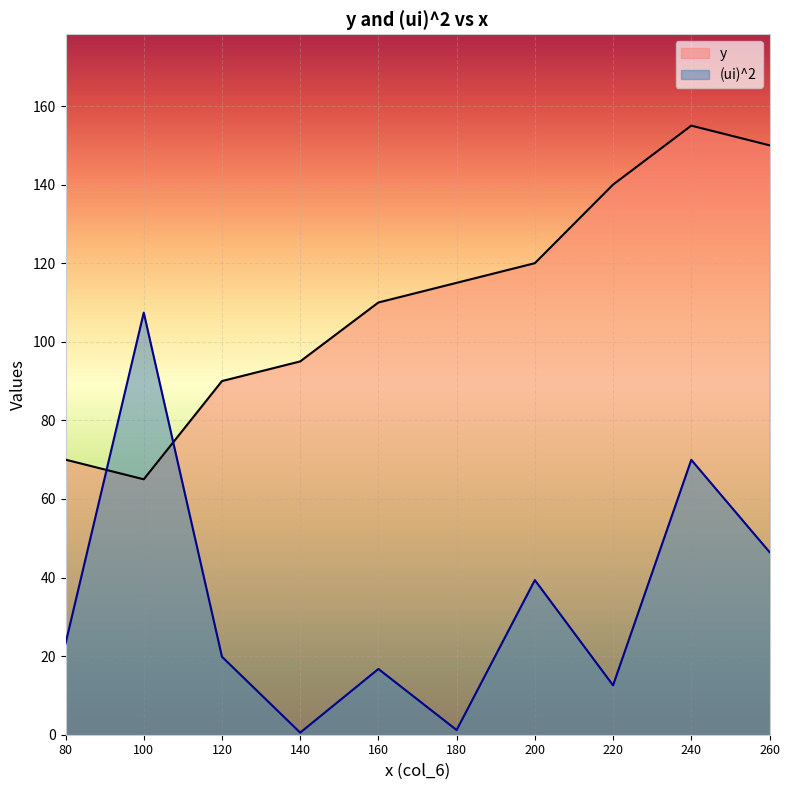

The value of (ui)^2 at 140 is 0.3. True or false?

False